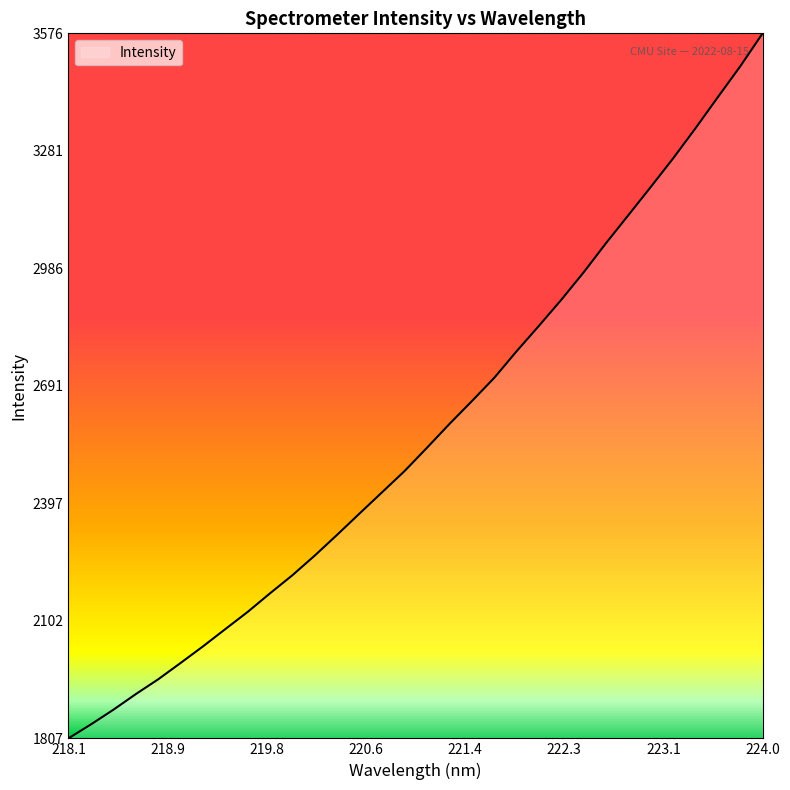

Does the chart display data point markers on the line(s)?

No